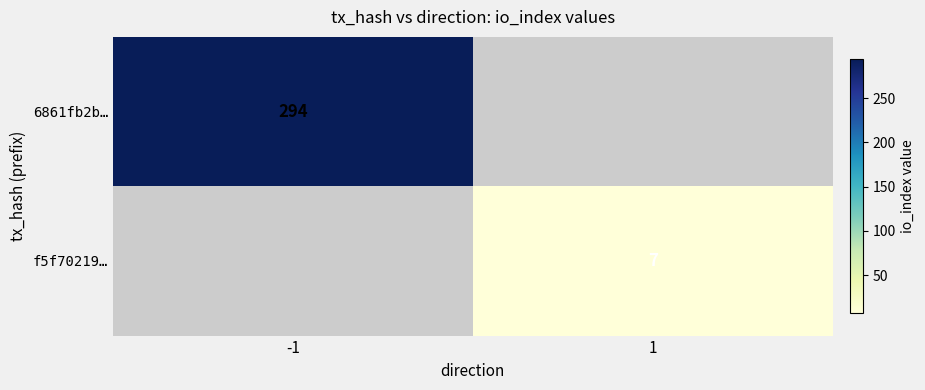

The value of f5f70219… at 1 is 3.1. True or false?

False